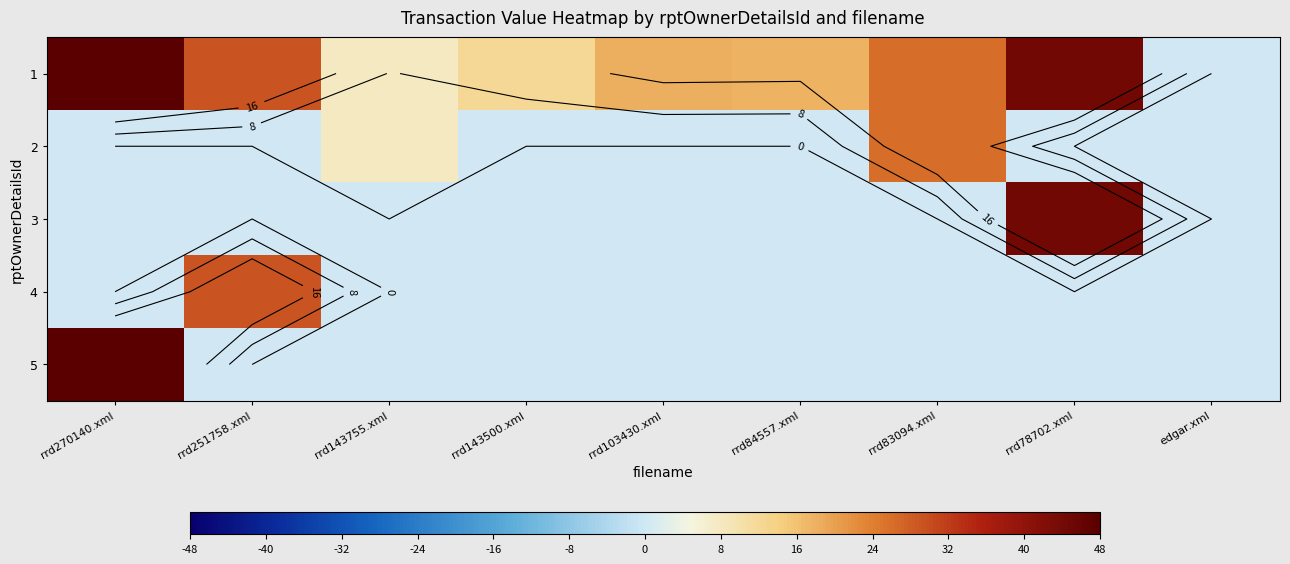

Which category has the highest value across all series?

rrd270140.xml